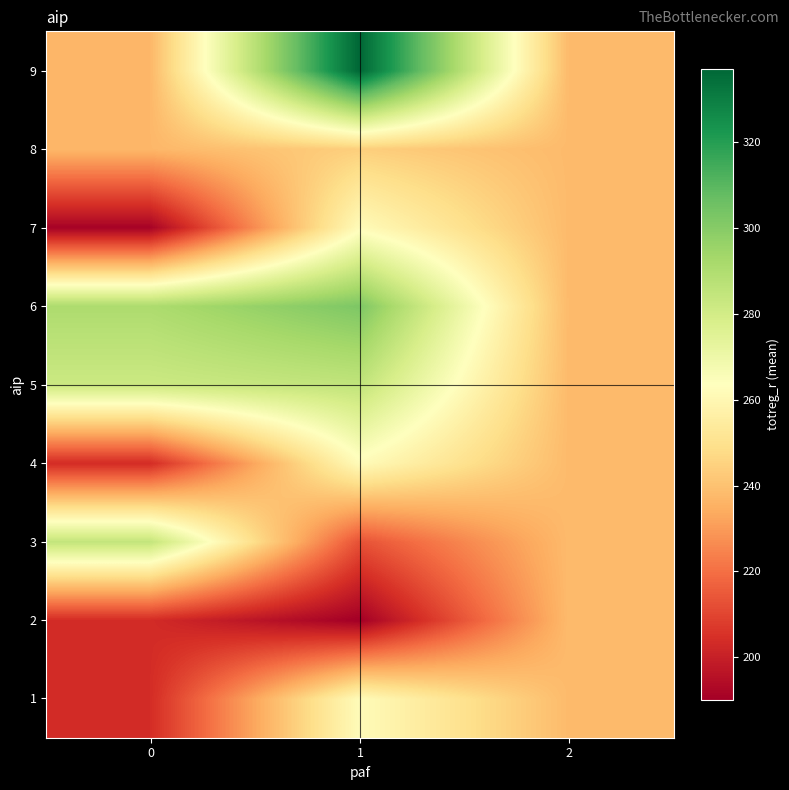

What is the minimum value shown in the chart?

190.0